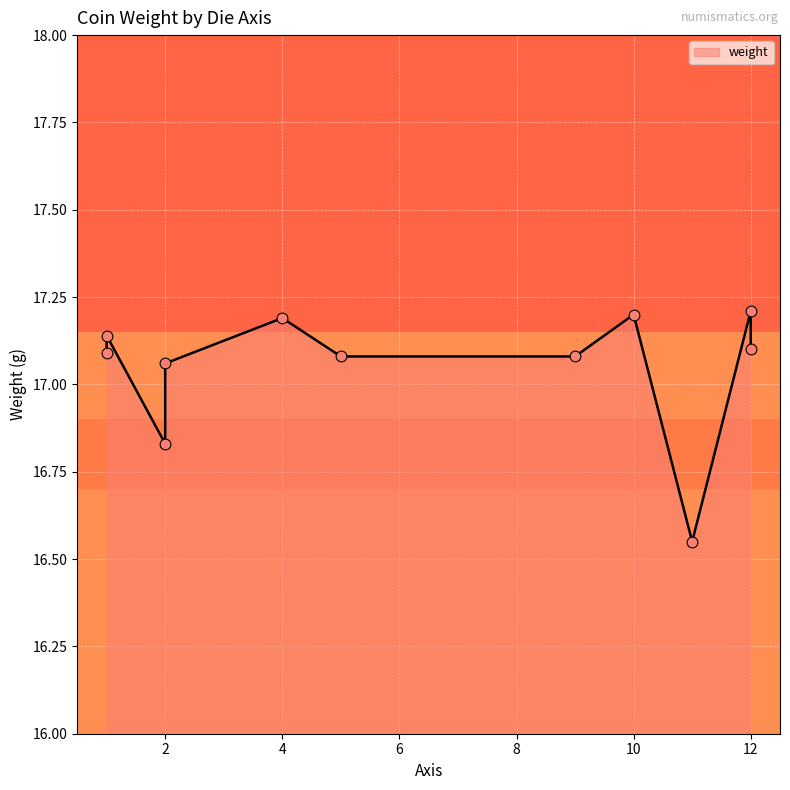

What is the ratio of the value at 1 to the value at 4?

1.0